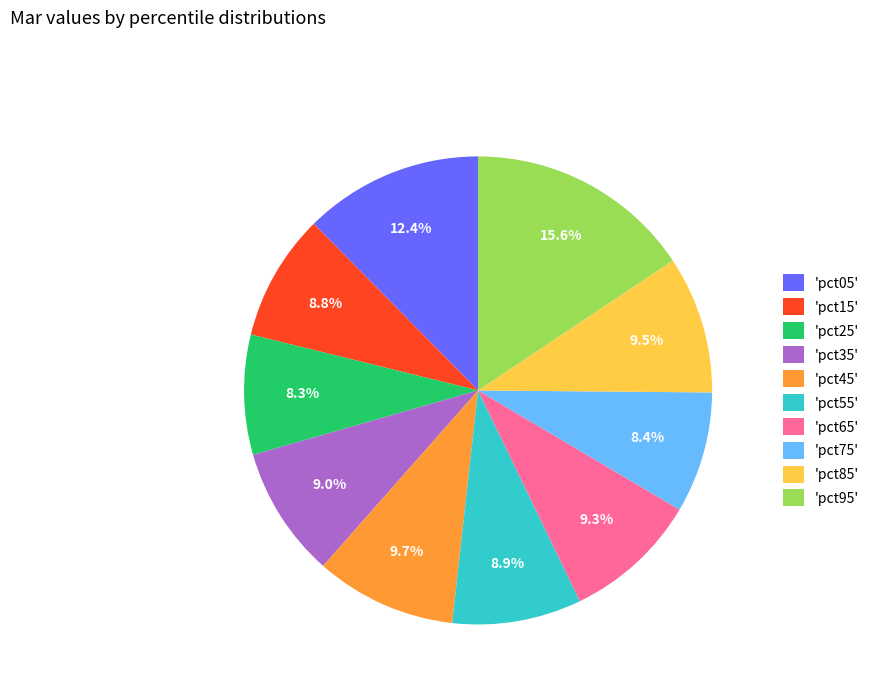

Between 'pct35' and 'pct75', which is larger?

'pct35'